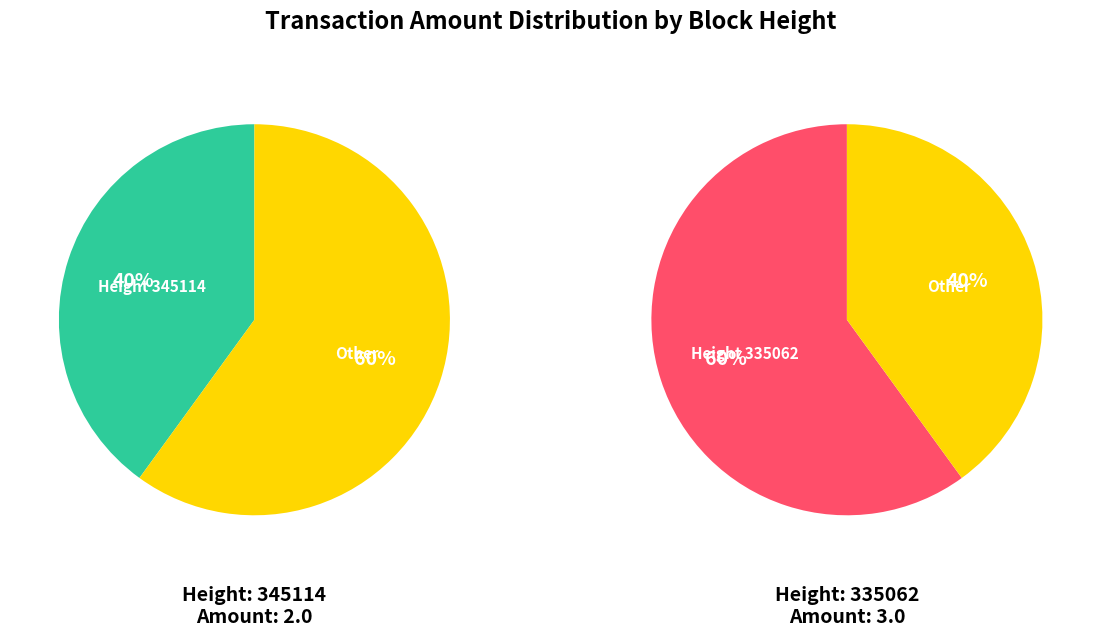

True or false: 345114 accounts for 40% of the total.

True